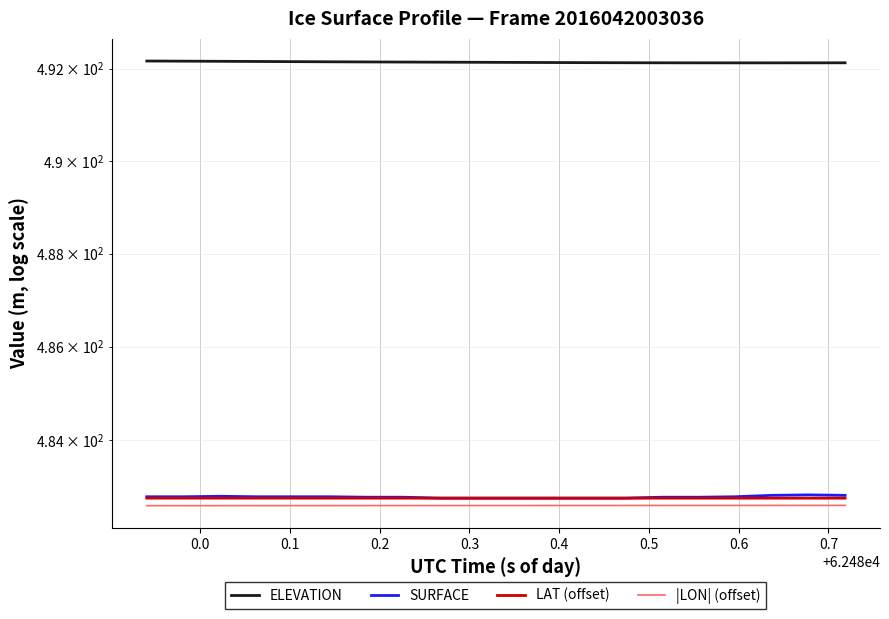

True or false: |LON| (offset) and ELEVATION cross at least once.

False